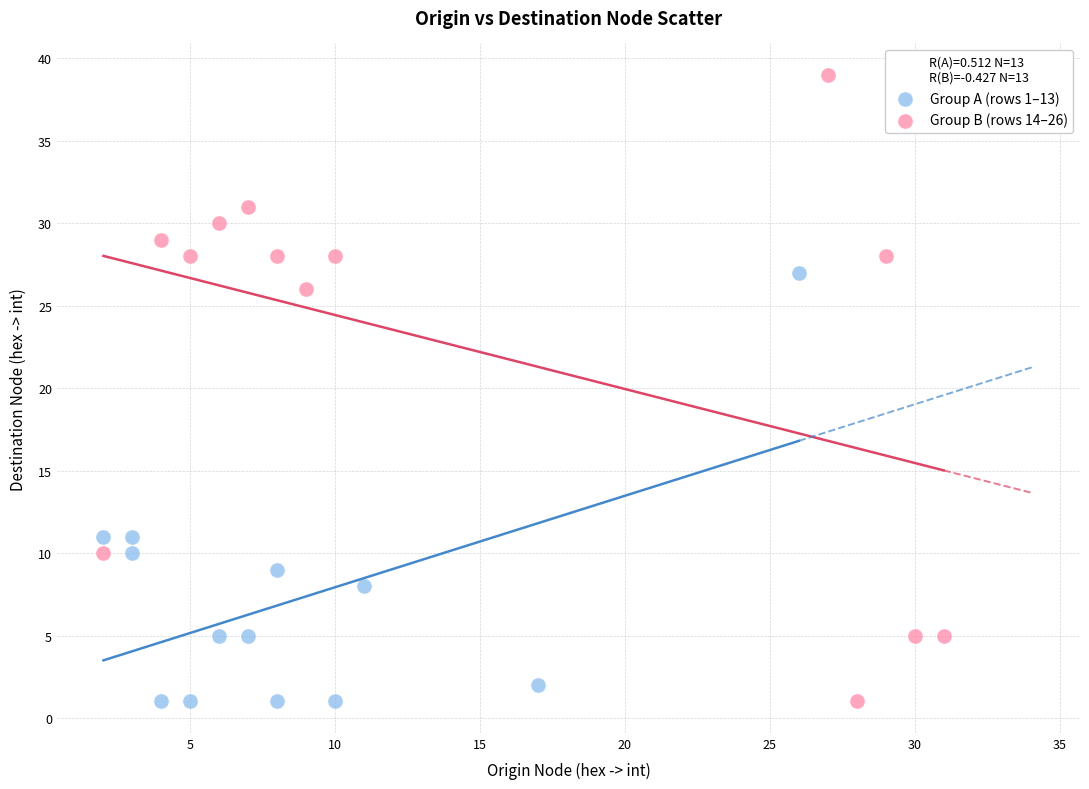

Which series has the widest spread of Y values?

Group B (rows 14–26)